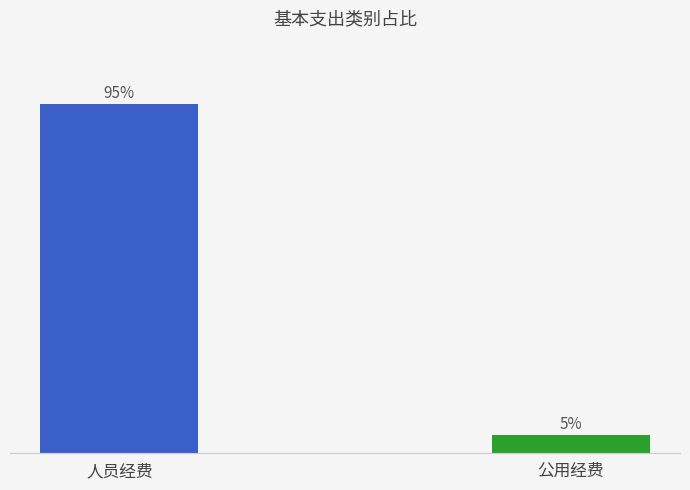

Are the bars horizontal?

No